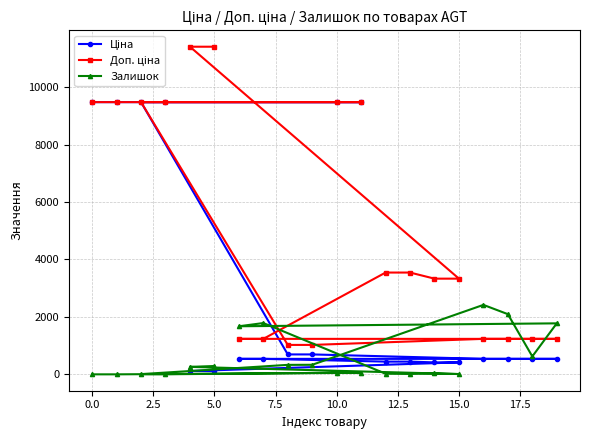

At how many categories does at least one series exceed 6583?

8